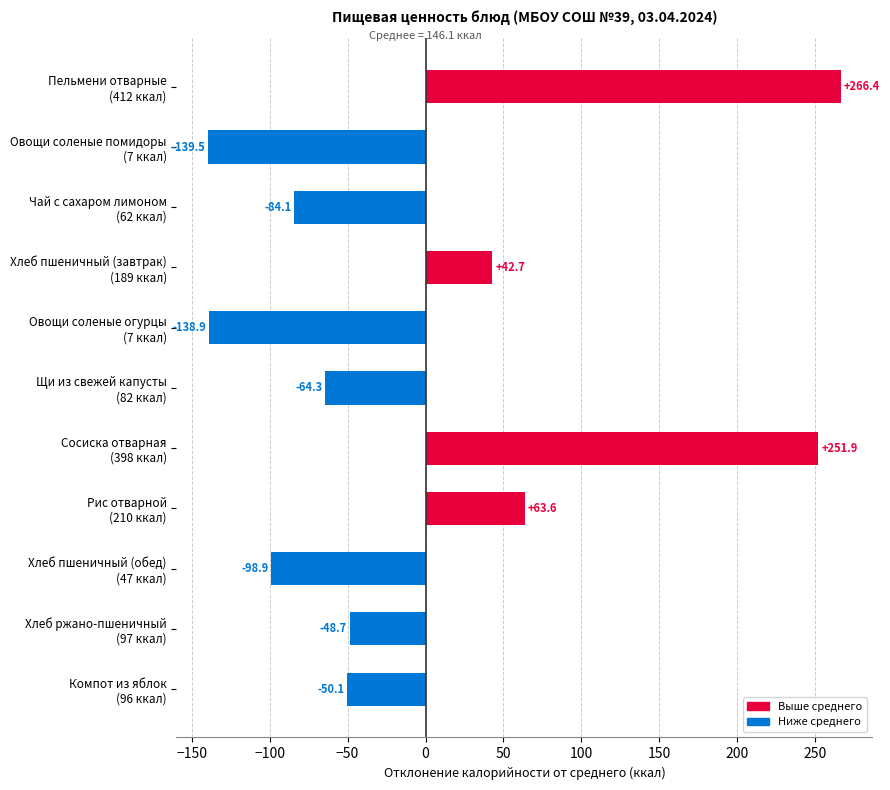

How many data points does each series have?

11